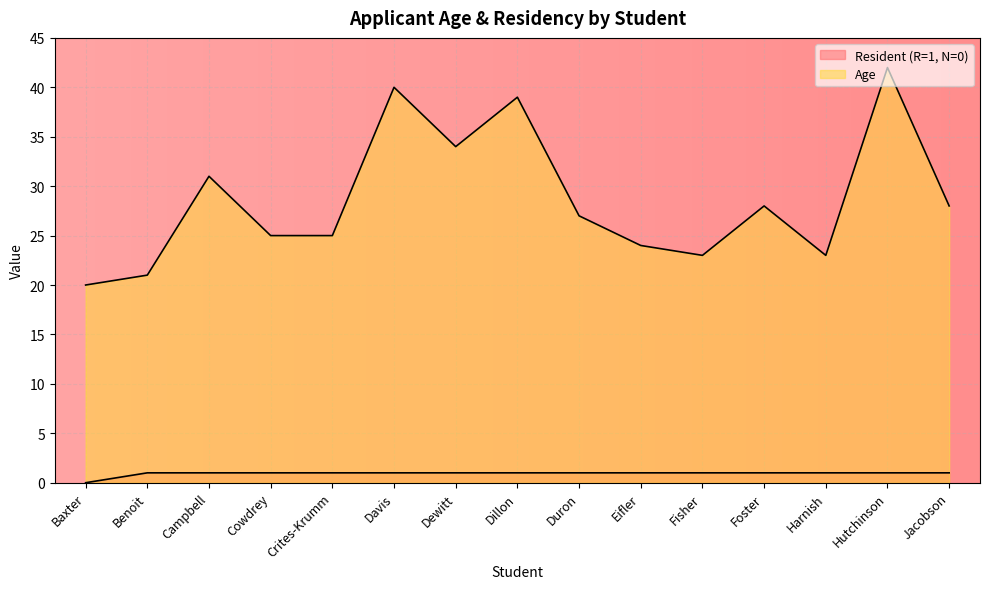

At how many categories does at least one series exceed 40?

1